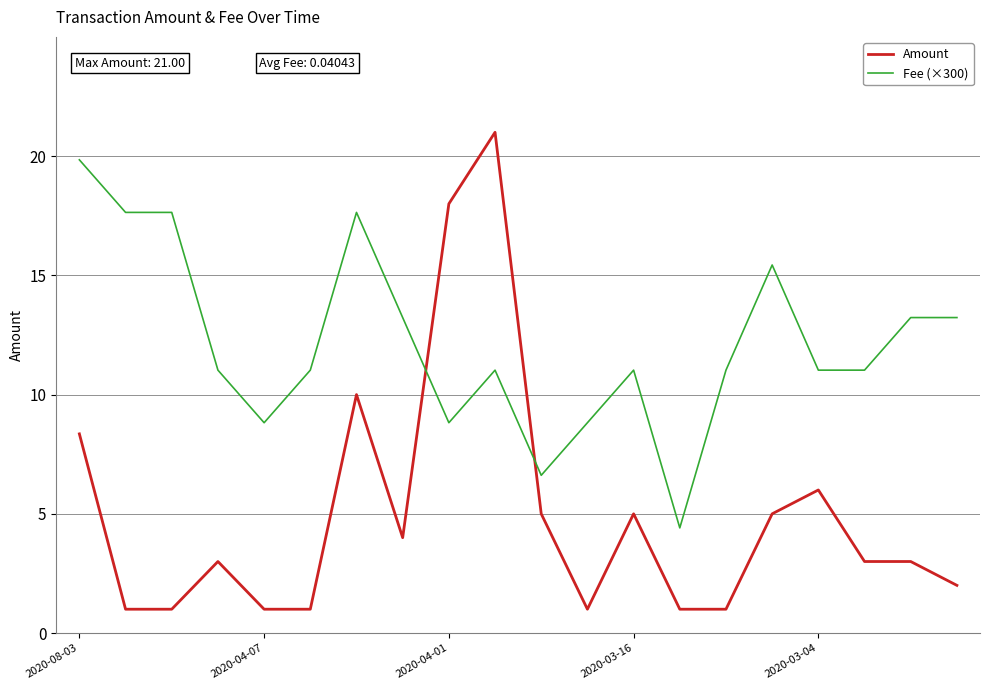

What is the minimum value shown in the chart?

1.0